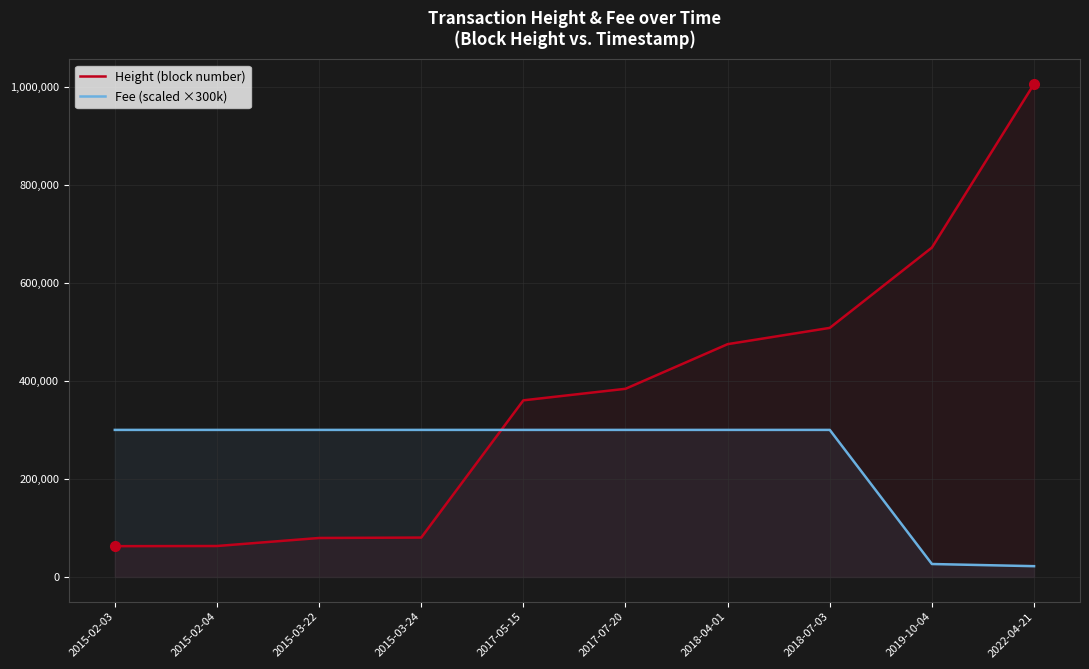

Which series ends up on top after the final intersection of Height (block number) and Fee (scaled ×300k)?

Height (block number)